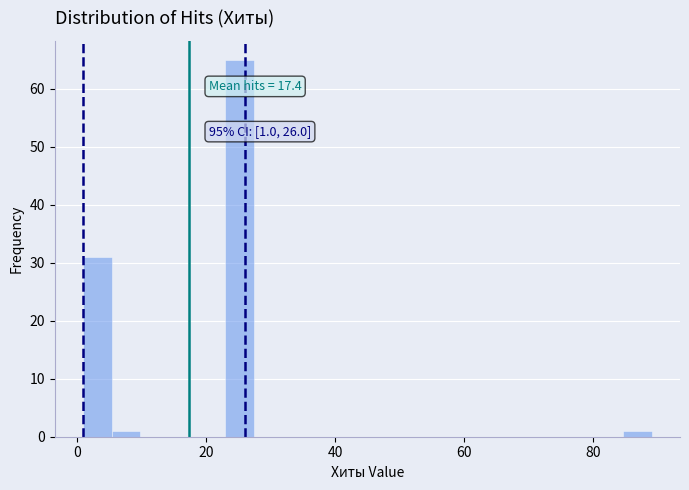

Read against the x-axis, roughly where is the centre of the tallest bar?

26